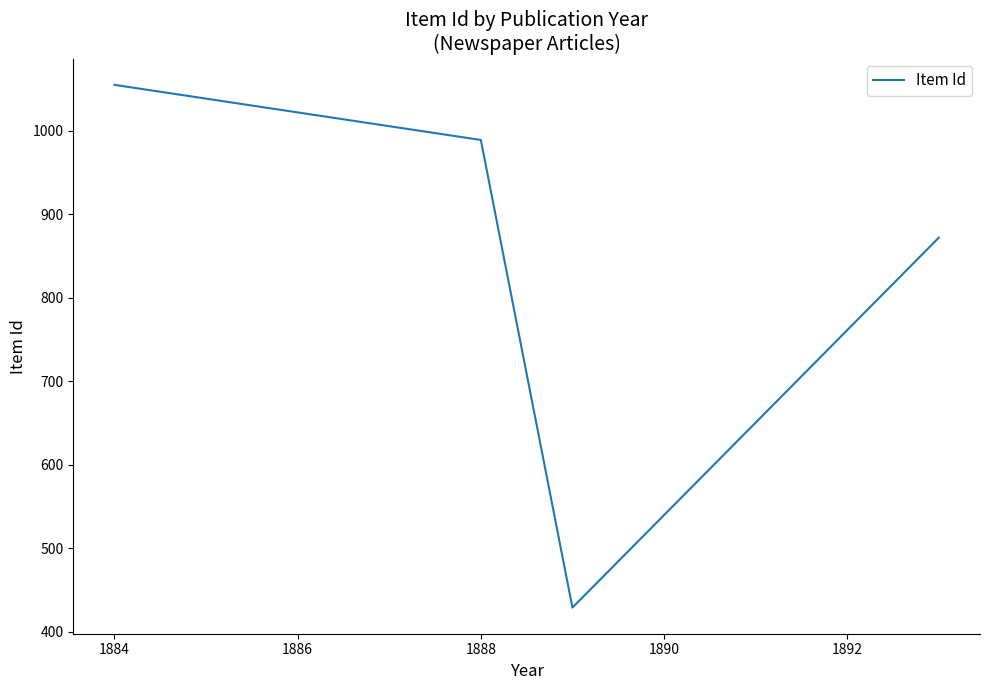

Is this an area chart (filled region under the line)?

No